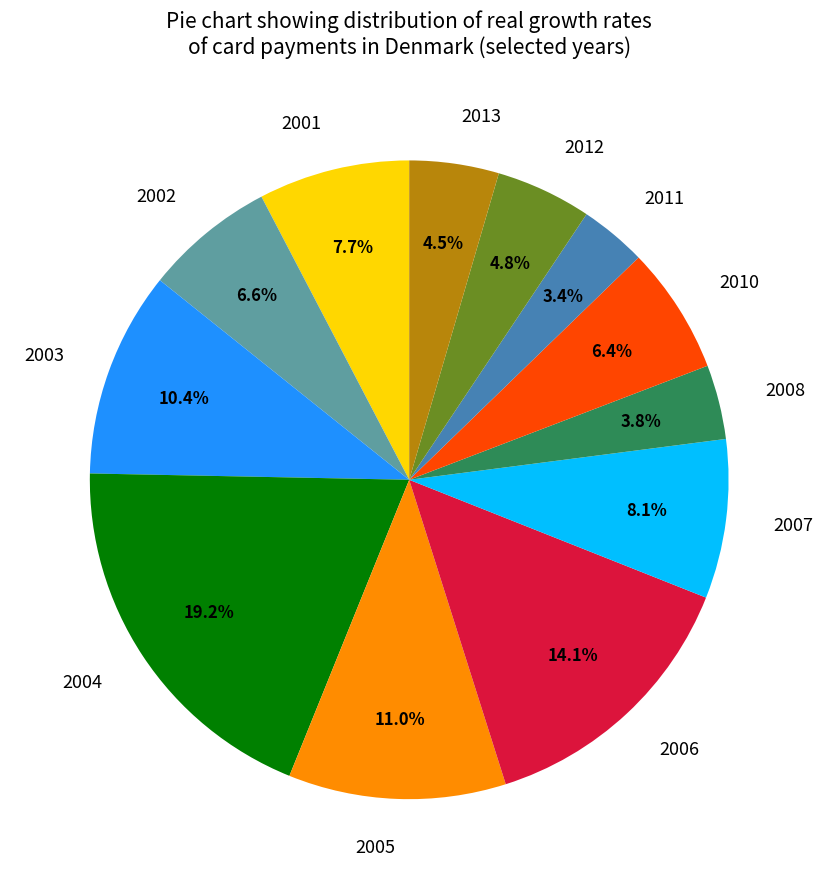

Count the number of slices in the pie.

12